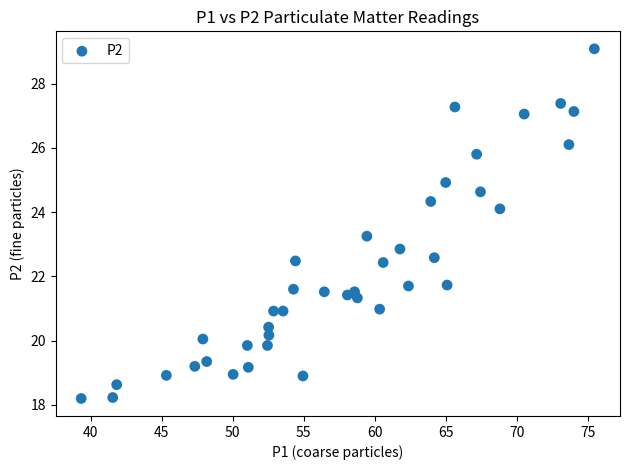

What is the range of Y values (max minus min)?

10.9